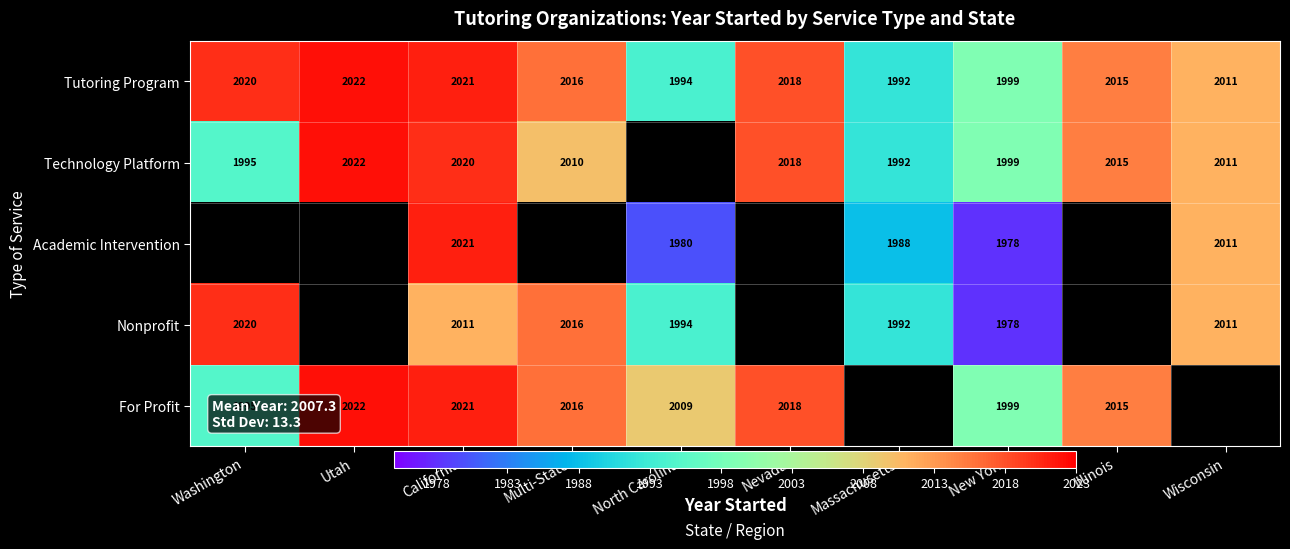

Is the value of Tutoring Program at Nevada greater than the value of Academic Intervention at North Carolina?

Yes